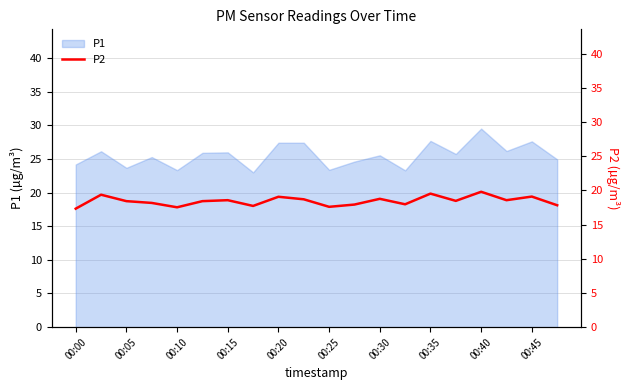

Which category has the highest value in the P1 series?

00:40